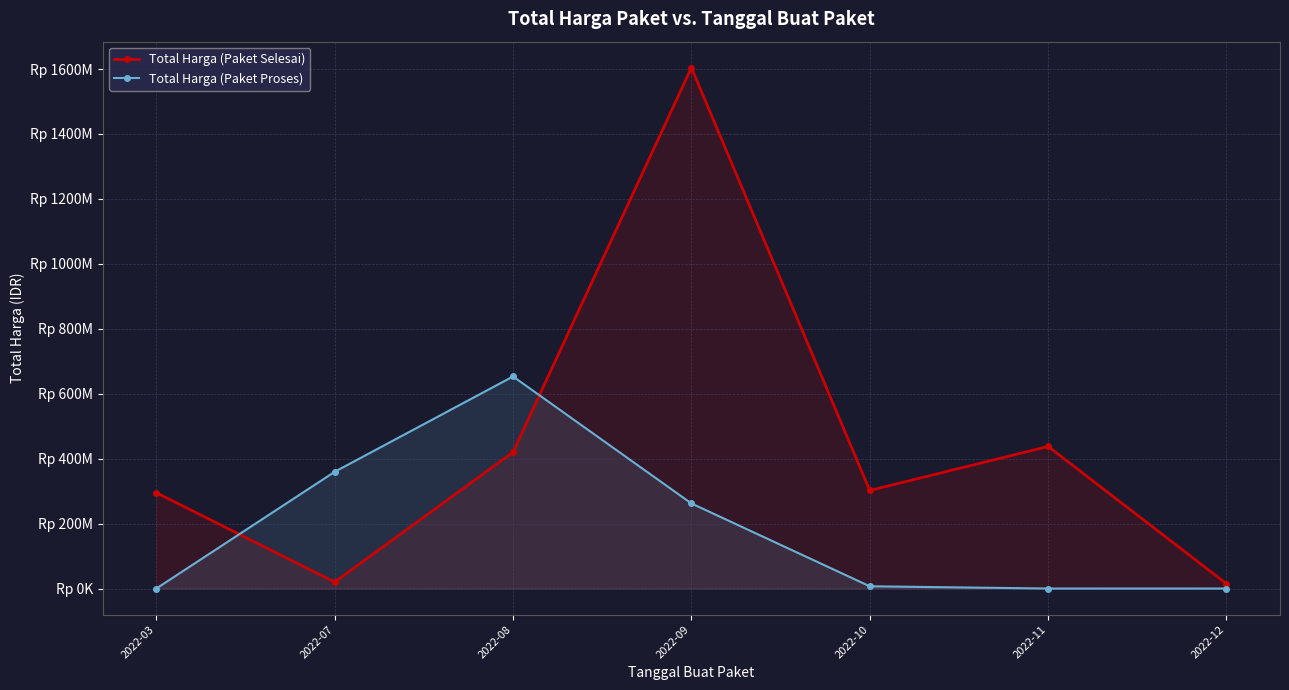

Reading left to right, transcribe all the data shown in this chart.

Total Harga (Paket Selesai): 295272245	19950000	420075000	1604159000	302053000	437660000	14750000
Total Harga (Paket Proses): 0	359500000	653121780	262118150	6936000	0	0